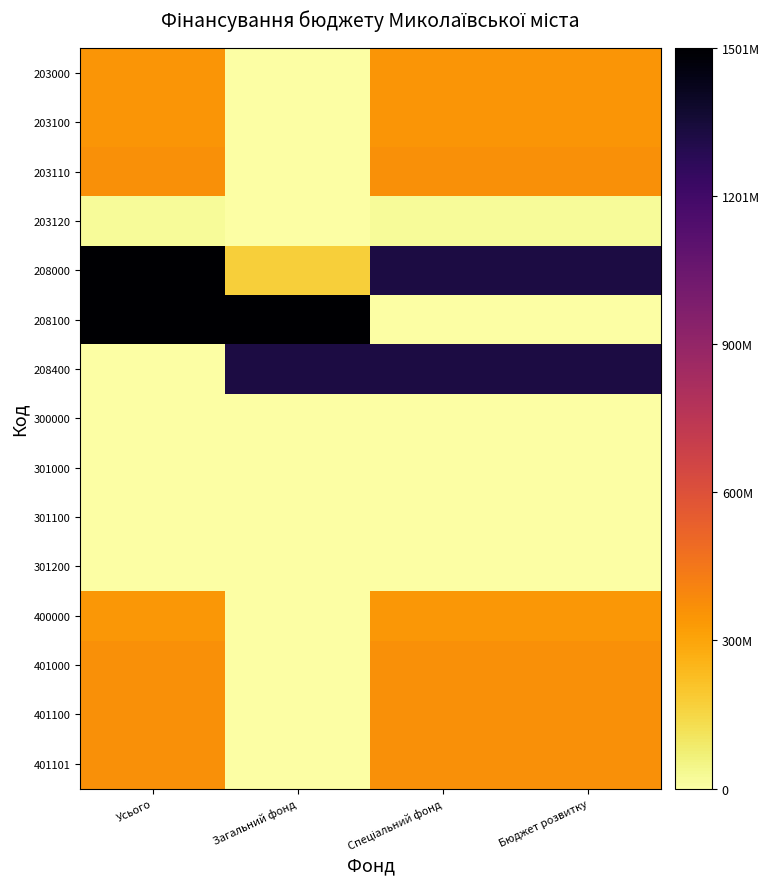

Reading left to right, what are all the values shown in this chart?

203000: Усього=346102940	Загальний фонд=0	Спеціальний фонд=346102940	Бюджет розвитку=346102940
203100: Усього=346102940	Загальний фонд=0	Спеціальний фонд=346102940	Бюджет розвитку=346102940
203110: Усього=363750000	Загальний фонд=0	Спеціальний фонд=363750000	Бюджет розвитку=363750000
203120: Усього=17647060	Загальний фонд=0	Спеціальний фонд=17647060	Бюджет розвитку=17647060
208000: Усього=1501296839	Загальний фонд=170374465	Спеціальний фонд=1330922374	Бюджет розвитку=1330922374
208100: Усього=1501296839	Загальний фонд=1501296839	Спеціальний фонд=0	Бюджет розвитку=0
208400: Усього=0	Загальний фонд=1330922374	Спеціальний фонд=1330922374	Бюджет розвитку=1330922374
300000: Усього=4530530	Загальний фонд=0	Спеціальний фонд=4530530	Бюджет розвитку=4530530
301000: Усього=4530530	Загальний фонд=0	Спеціальний фонд=4530530	Бюджет розвитку=4530530
301100: Усього=0	Загальний фонд=0	Спеціальний фонд=0	Бюджет розвитку=0
301200: Усього=4530530	Загальний фонд=0	Спеціальний фонд=4530530	Бюджет розвитку=4530530
400000: Усього=341572410	Загальний фонд=0	Спеціальний фонд=341572410	Бюджет розвитку=341572410
401000: Усього=363750000	Загальний фонд=0	Спеціальний фонд=363750000	Бюджет розвитку=363750000
401100: Усього=363750000	Загальний фонд=0	Спеціальний фонд=363750000	Бюджет розвитку=363750000
401101: Усього=363750000	Загальний фонд=0	Спеціальний фонд=363750000	Бюджет розвитку=363750000